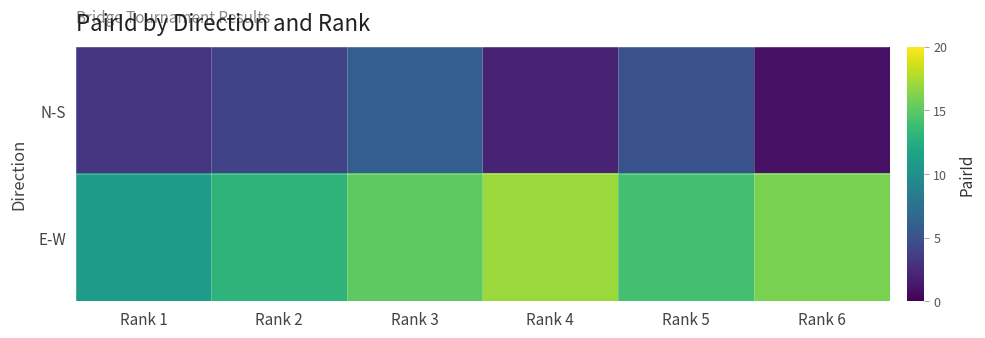

Which series has the largest total across all categories?

E-W